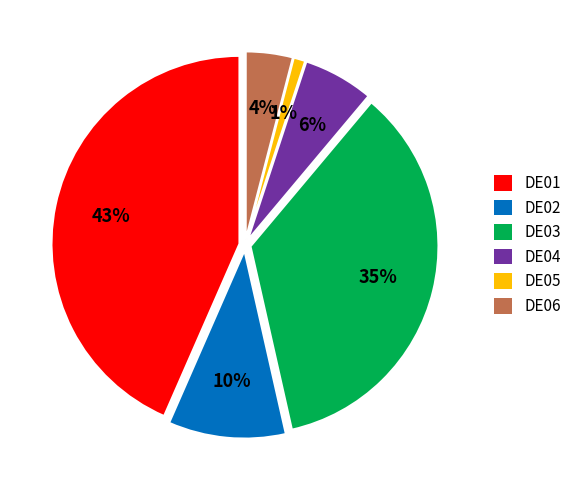

What is the ratio of the value at DE02 to the value at DE03?

0.3